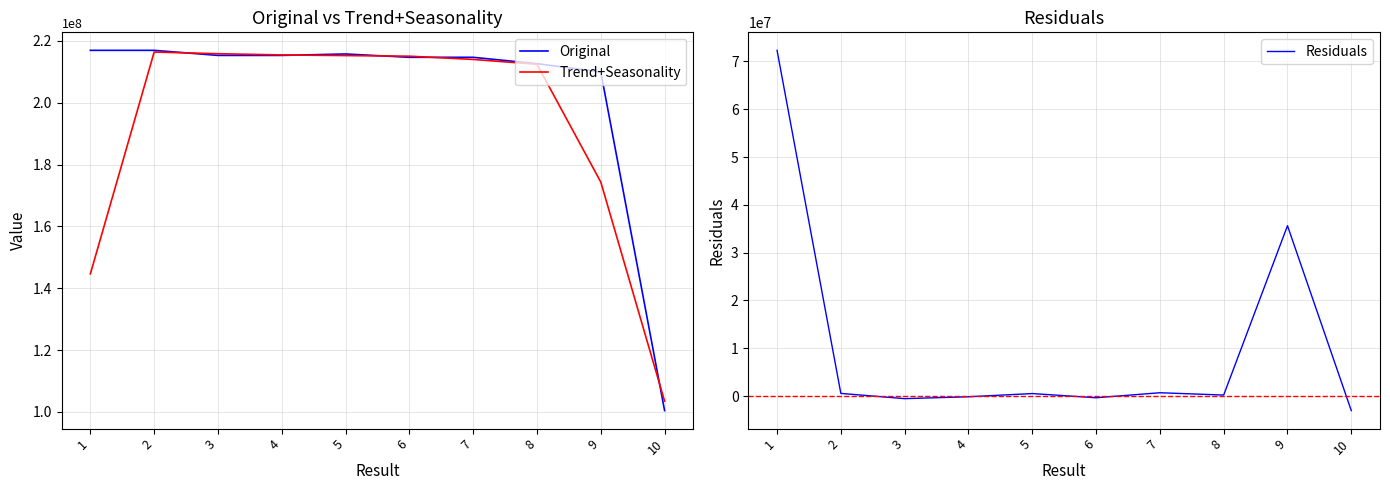

What is the spread (max minus min) of values at 10?

106507637.3